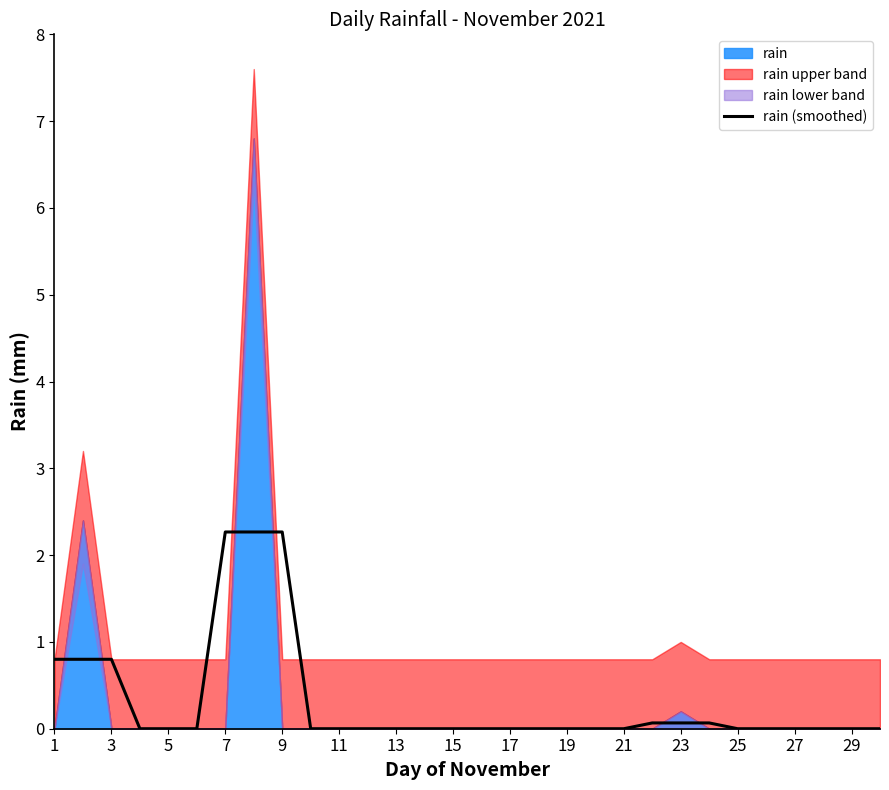

What is the maximum value for rain (smoothed)?

2.3